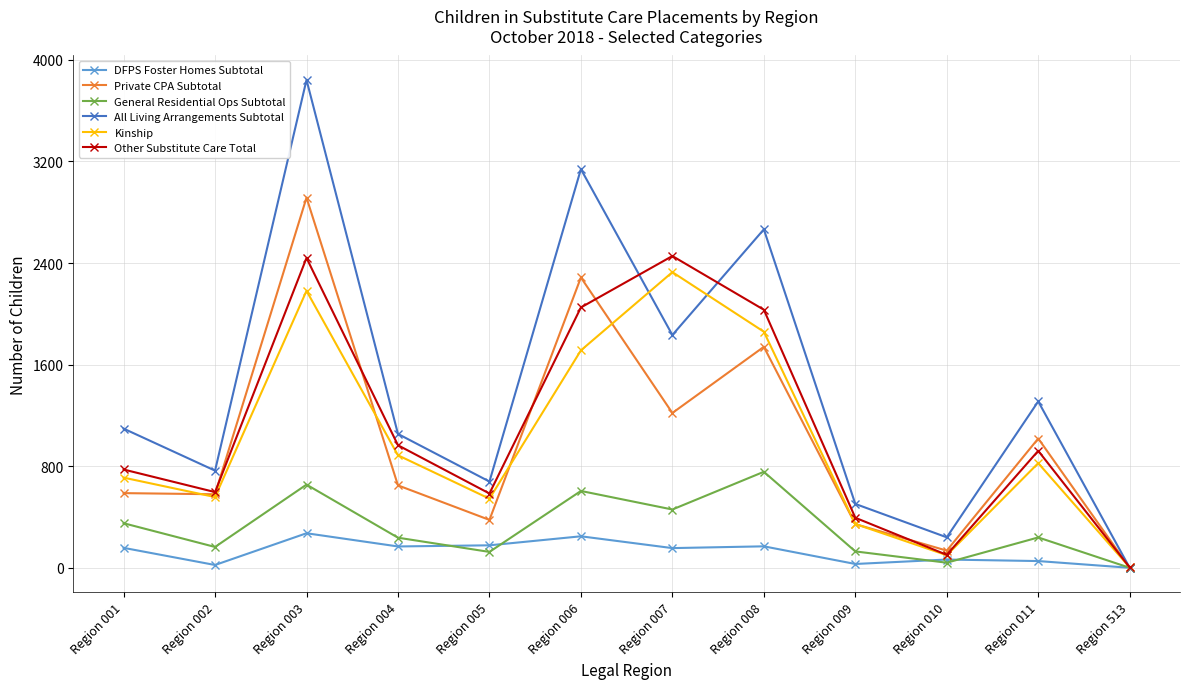

At how many categories does at least one series exceed 3203?

1